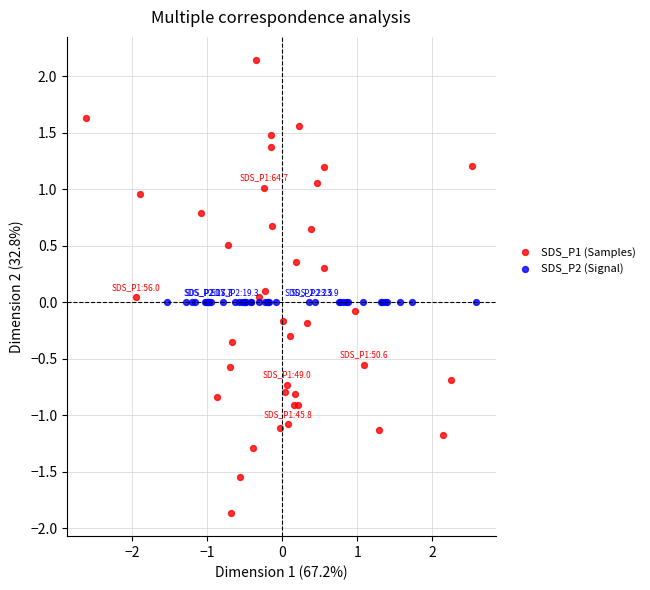

Which series contains the lowest Y value?

SDS_P1 (Samples)